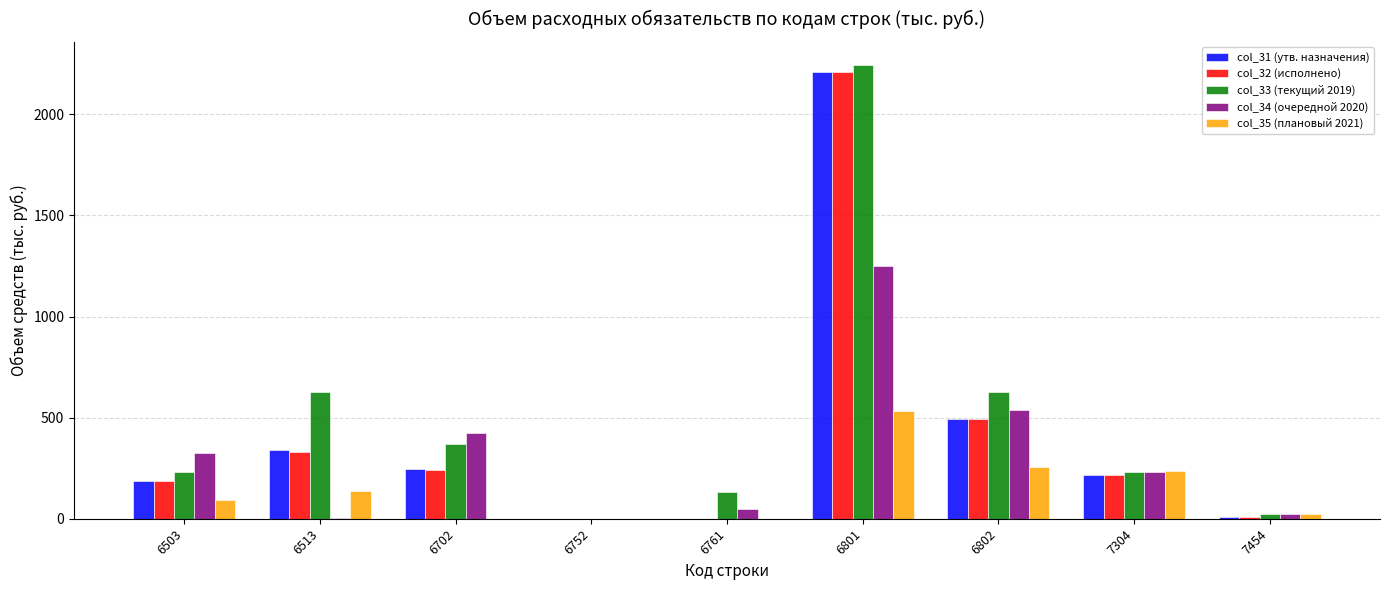

True or false: col_32 (исполнено) has a value of 330.5 at 6513.

True